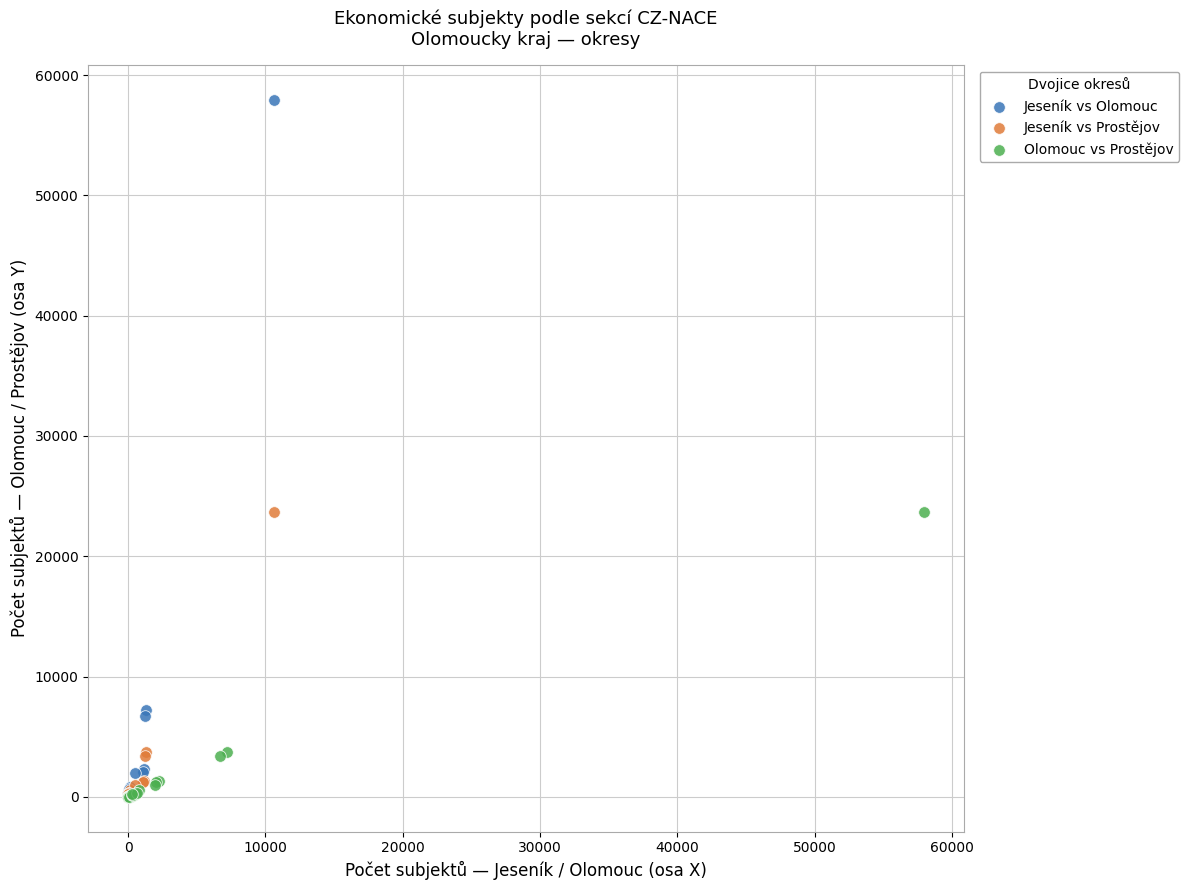

Which series has the largest Y range (max minus min)?

Jeseník vs Olomouc